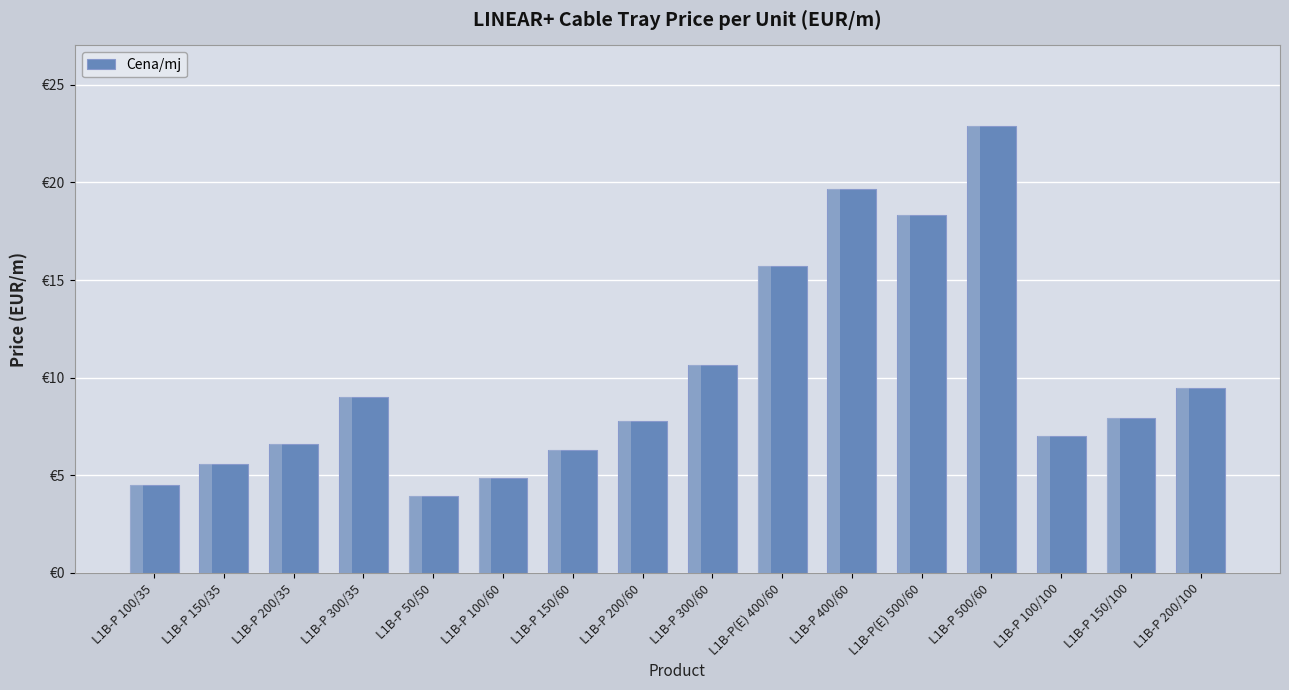

Is it true that the value at L1B-P 150/100 is 8.0?

True